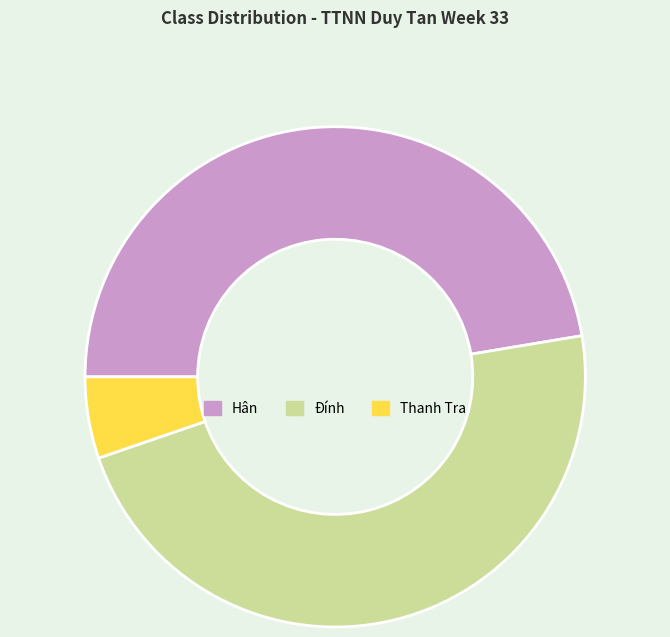

Does Đính account for over 50% of the chart?

No